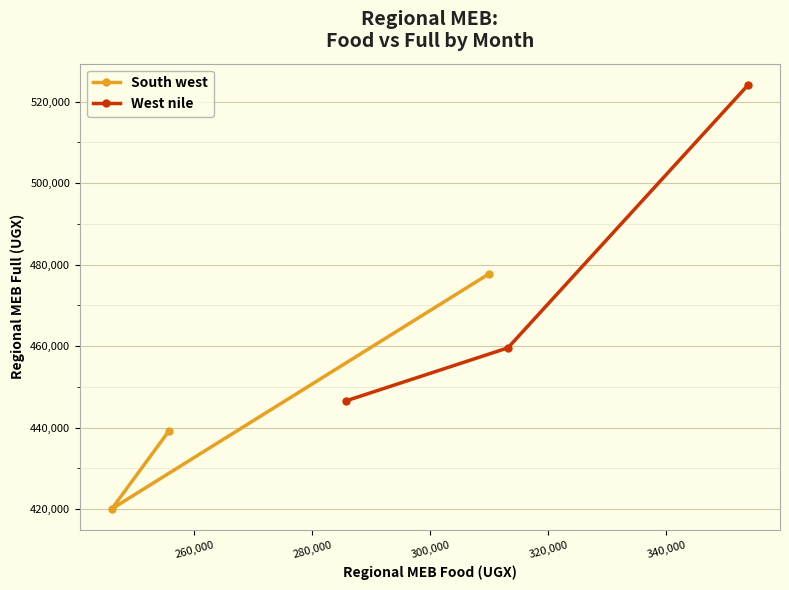

What is the maximum value shown in the chart?

524105